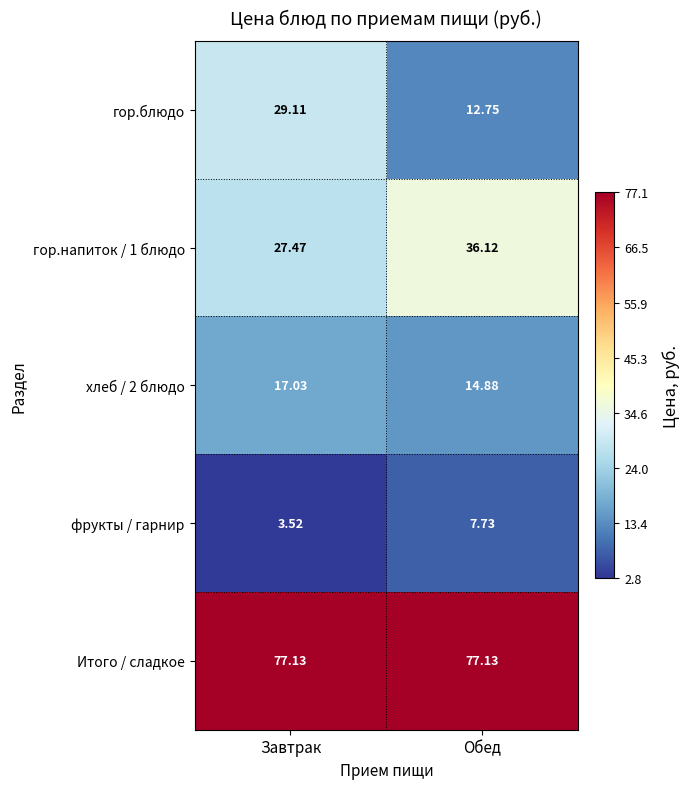

At which label is фрукты / гарнир closest to 5?

Завтрак